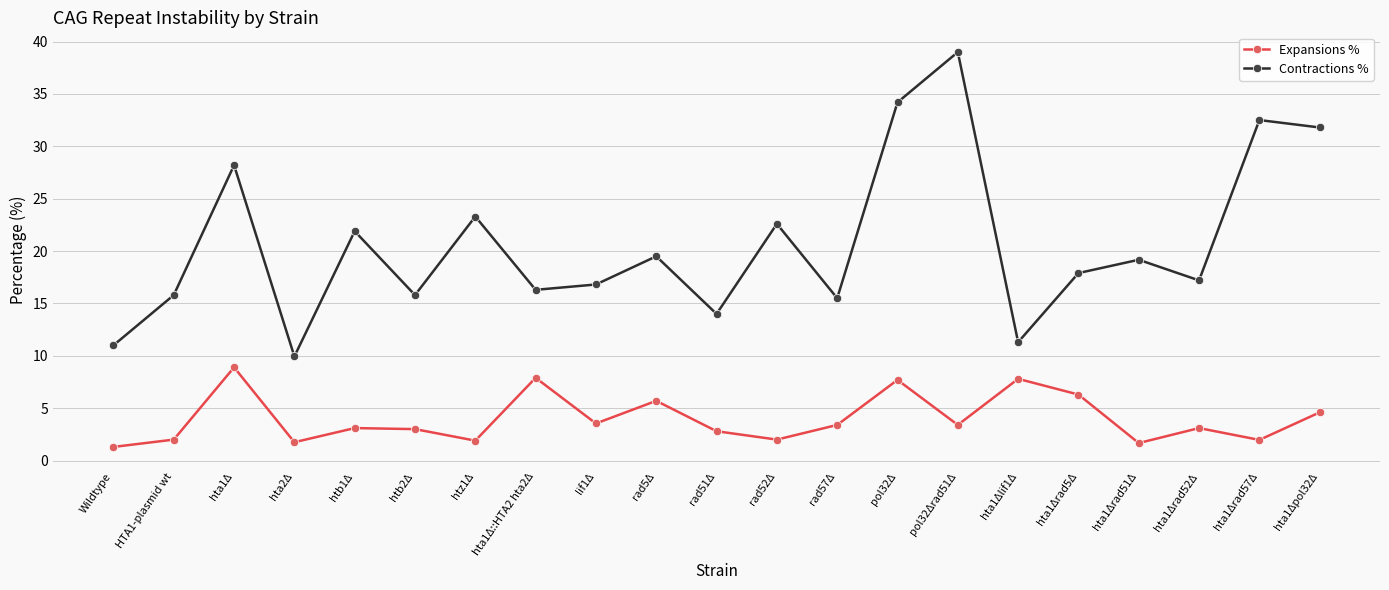

What is the difference between the highest and lowest values at hta1Δ::HTA2 hta2Δ?

8.4